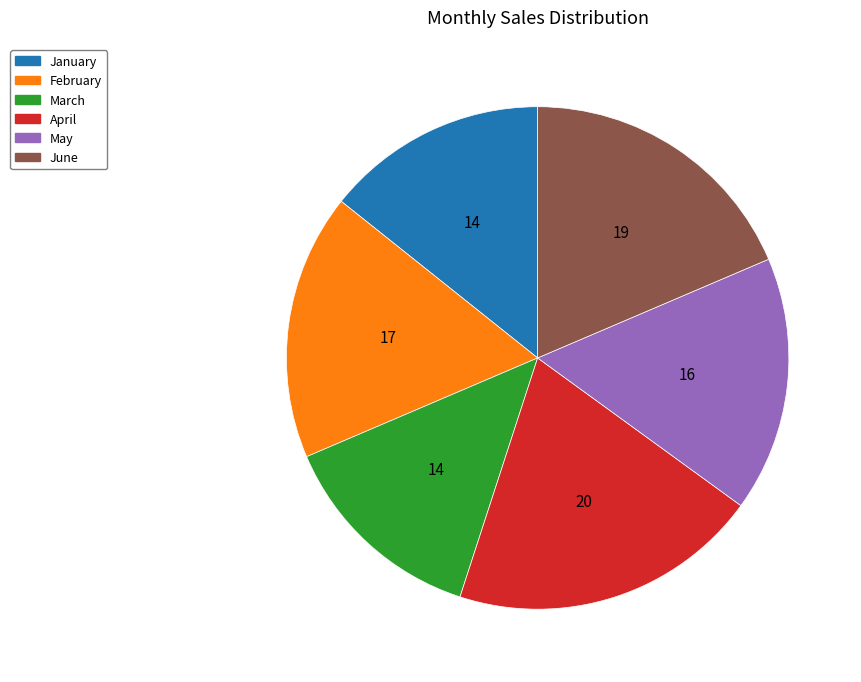

Rank the categories by value from lowest to highest.

March, January, May, February, June, April